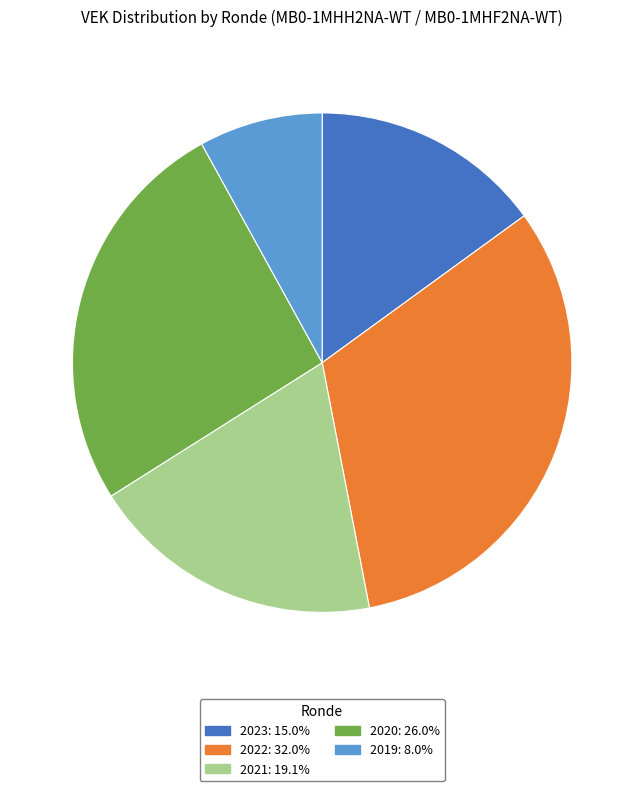

Is there a majority slice in this chart?

No